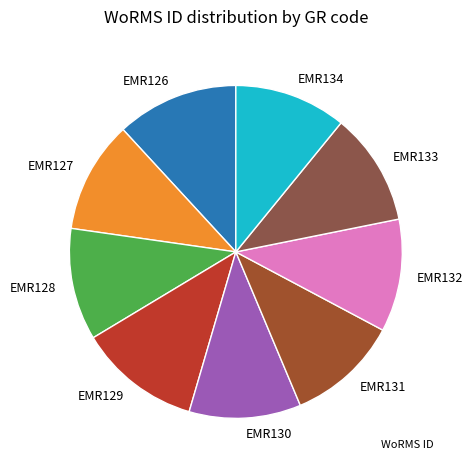

Which has a higher value, EMR134 or EMR129?

EMR129